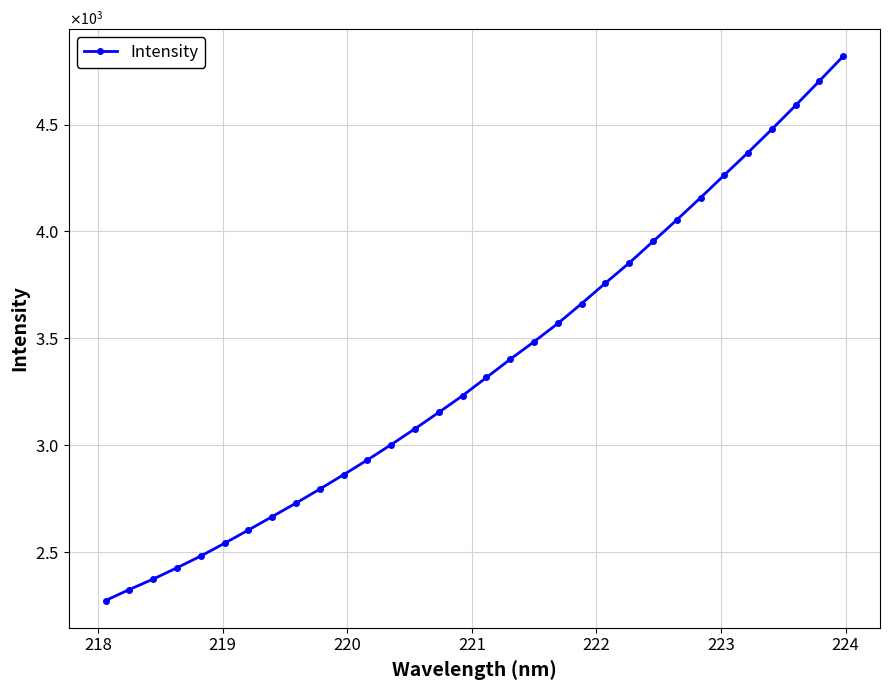

Does the chart have visible grid lines?

Yes